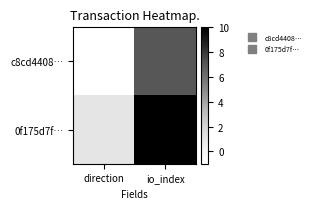

Which has a higher value, direction or io_index?

io_index